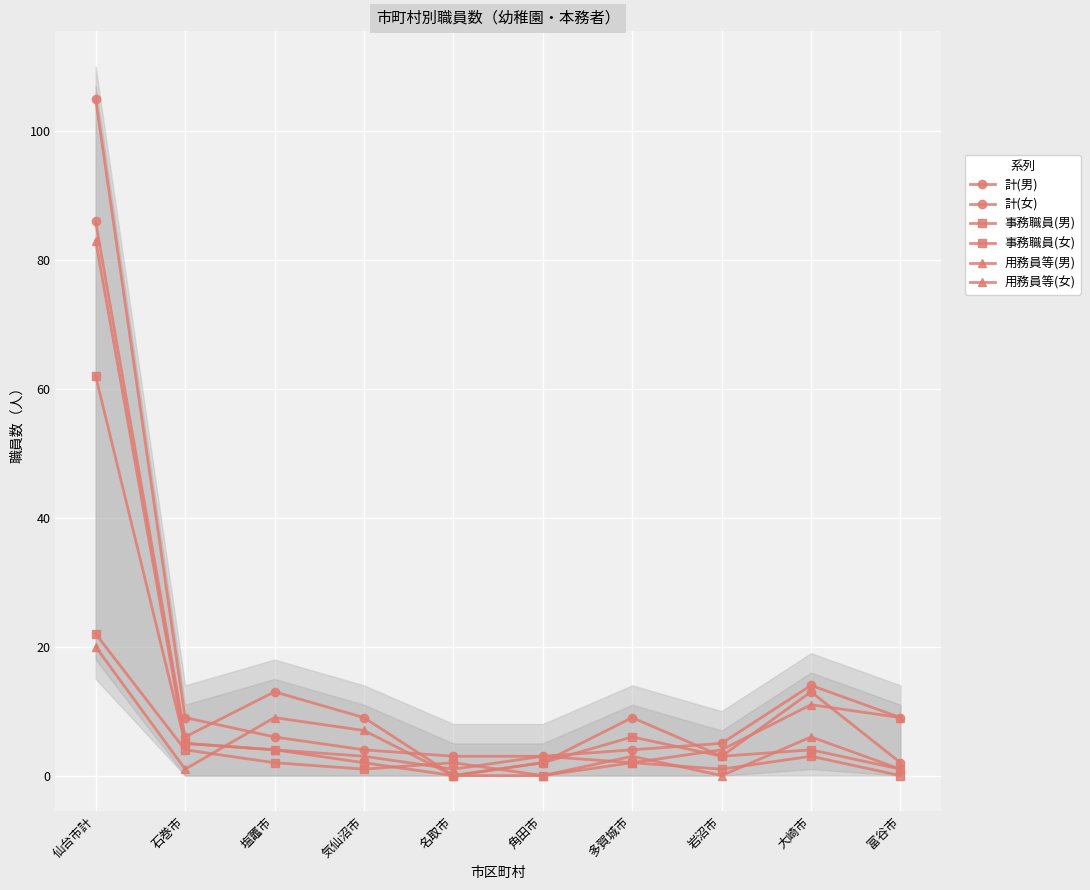

True or false: 計(女) has more than 0 points higher than both neighbors.

True